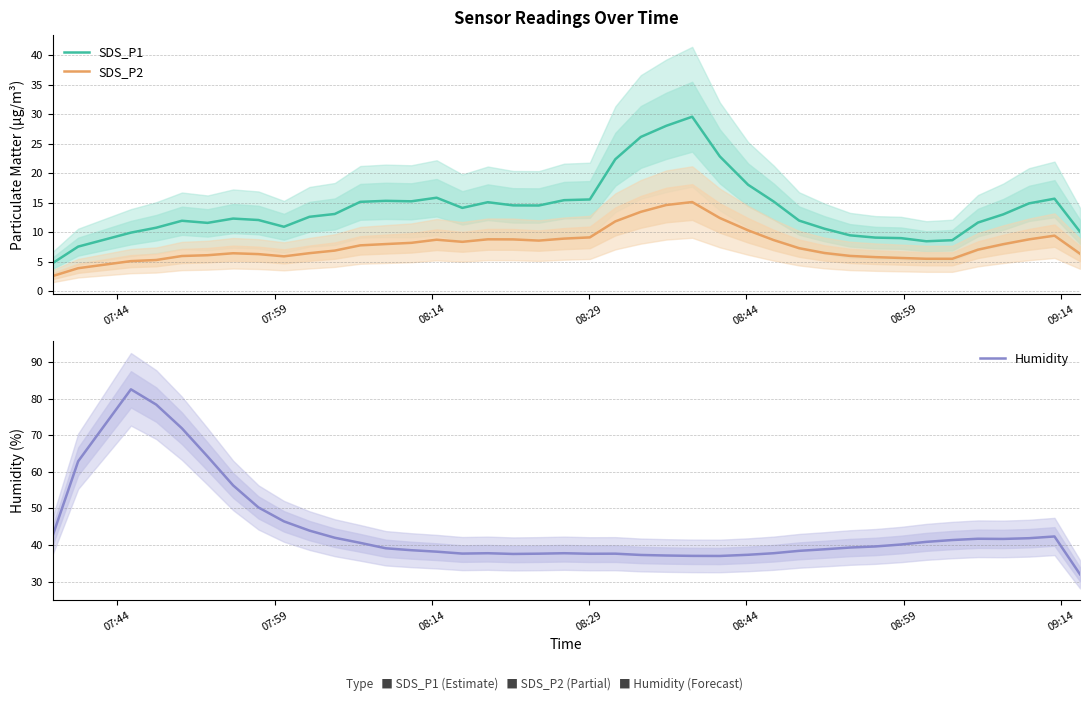

What is the lowest value of the SDS_P2 series?

2.6